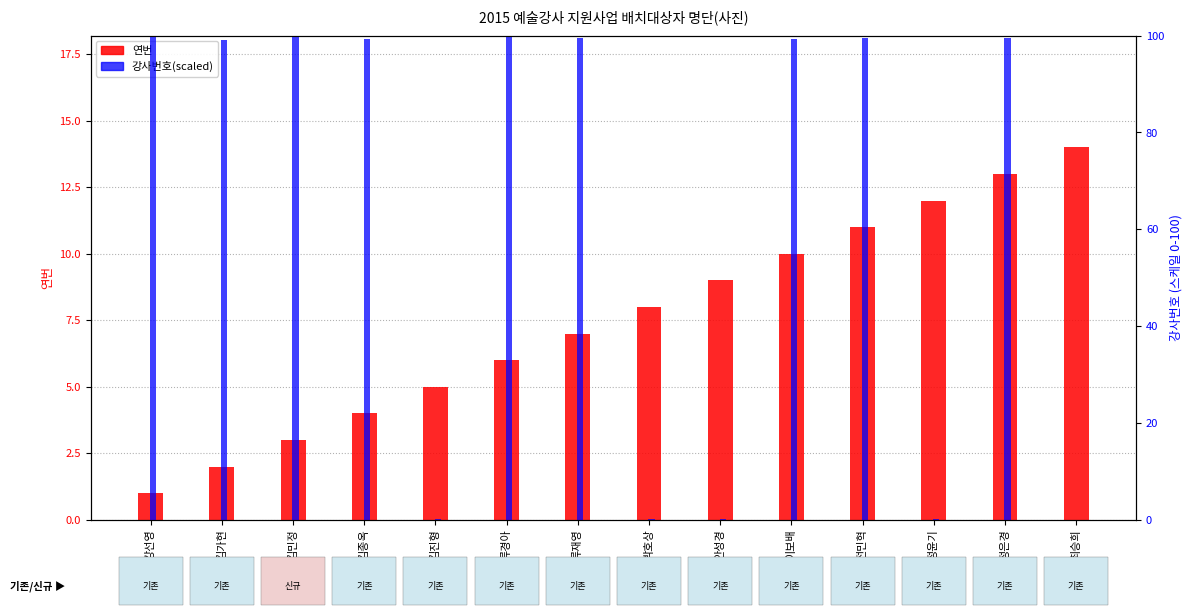

What is the average value of the 연번 series?

7.5